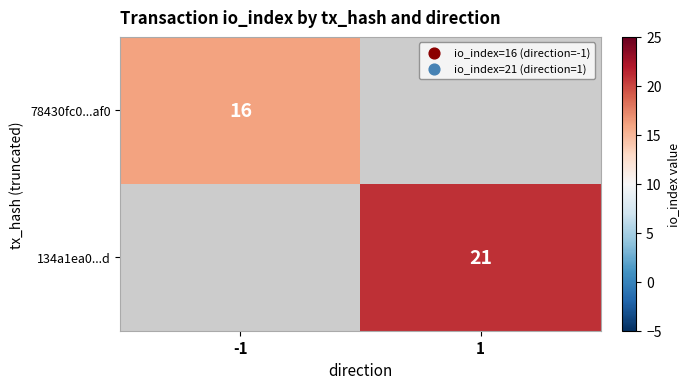

The 78430fc0...af0 series shows 23 at -1. True or false?

False